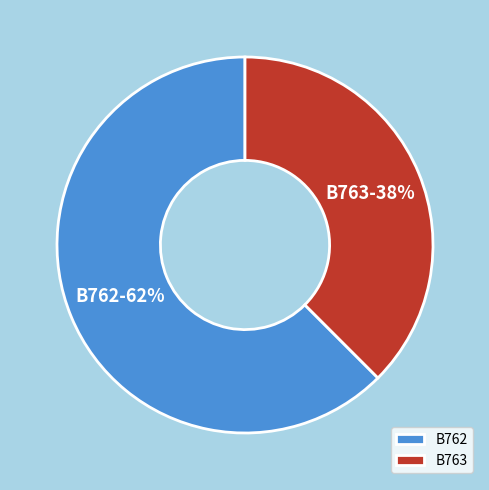

True or false: B762 accounts for 62% of the total.

True